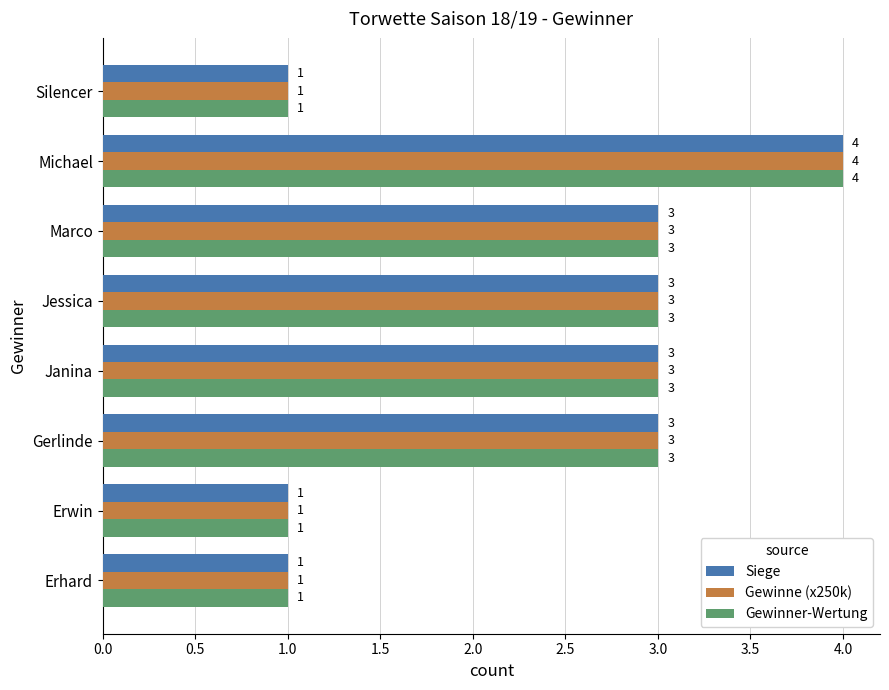

Which category has the highest value across all series?

Michael